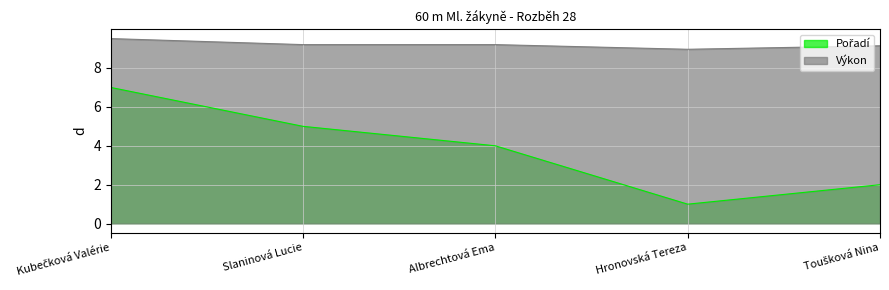

Does the chart display data point markers on the line(s)?

No